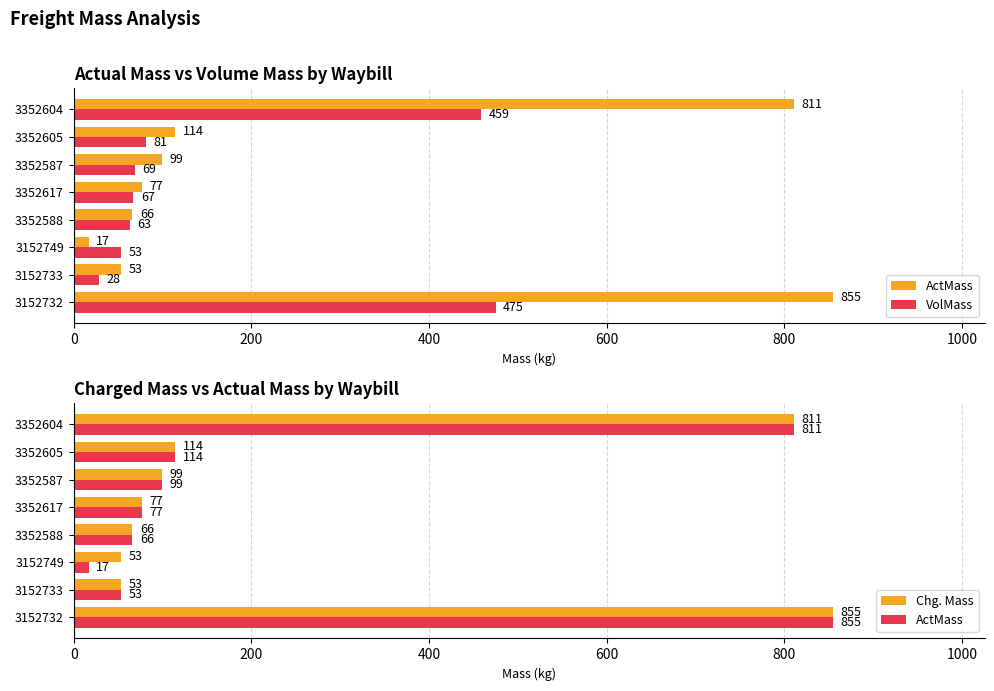

Which series has the largest total across all categories?

Chg. Mass